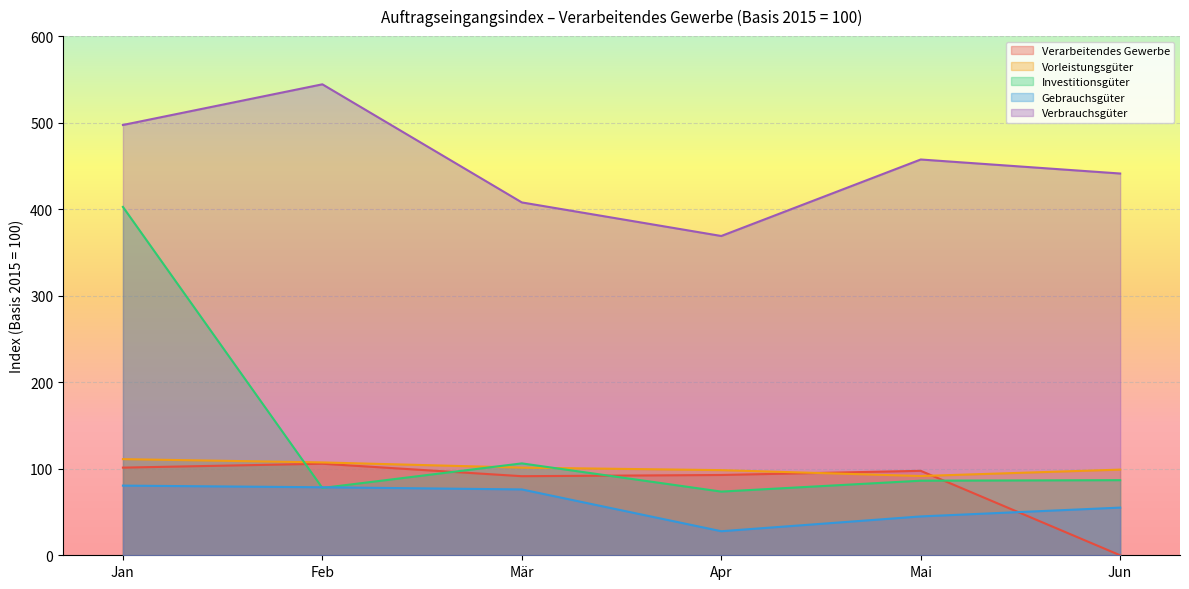

Which label corresponds to the largest value in the chart?

Feb